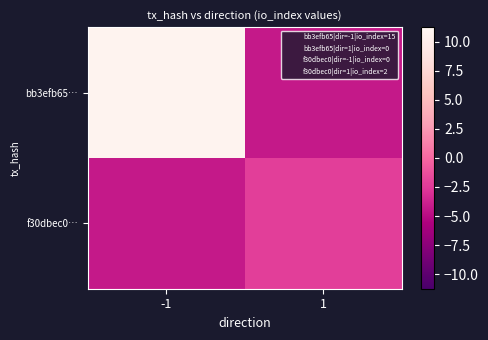

Reading left to right, list all the values displayed in this chart.

bb3efb65…: -1=10.8	1=-4.2
f30dbec0…: -1=-4.2	1=-2.2